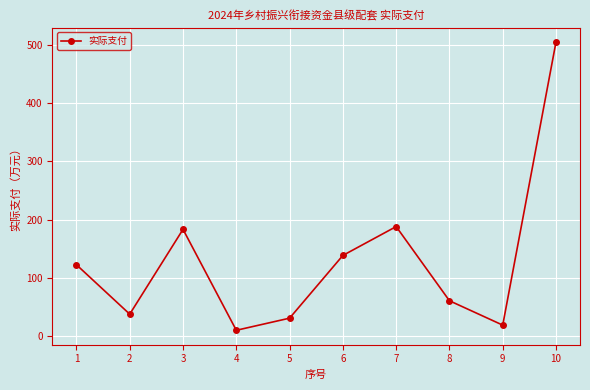

How many interior local valleys (lower than both neighbors) does the data have?

3